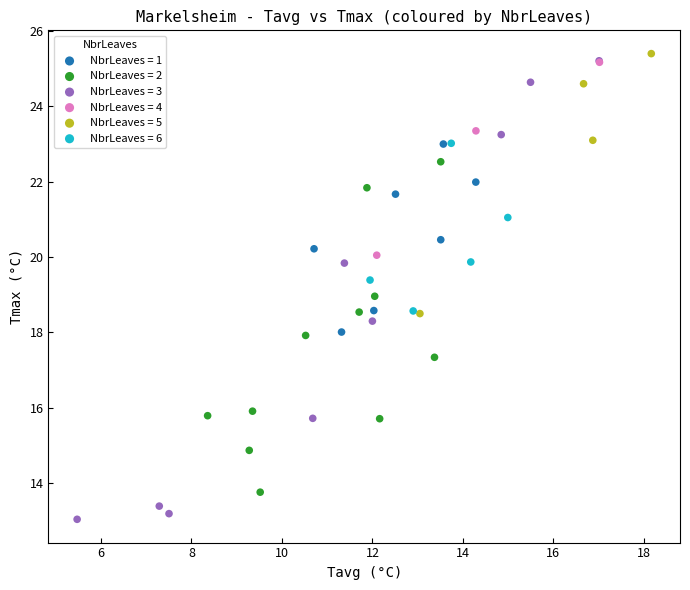

Which series contains the lowest Y value?

NbrLeaves = 3